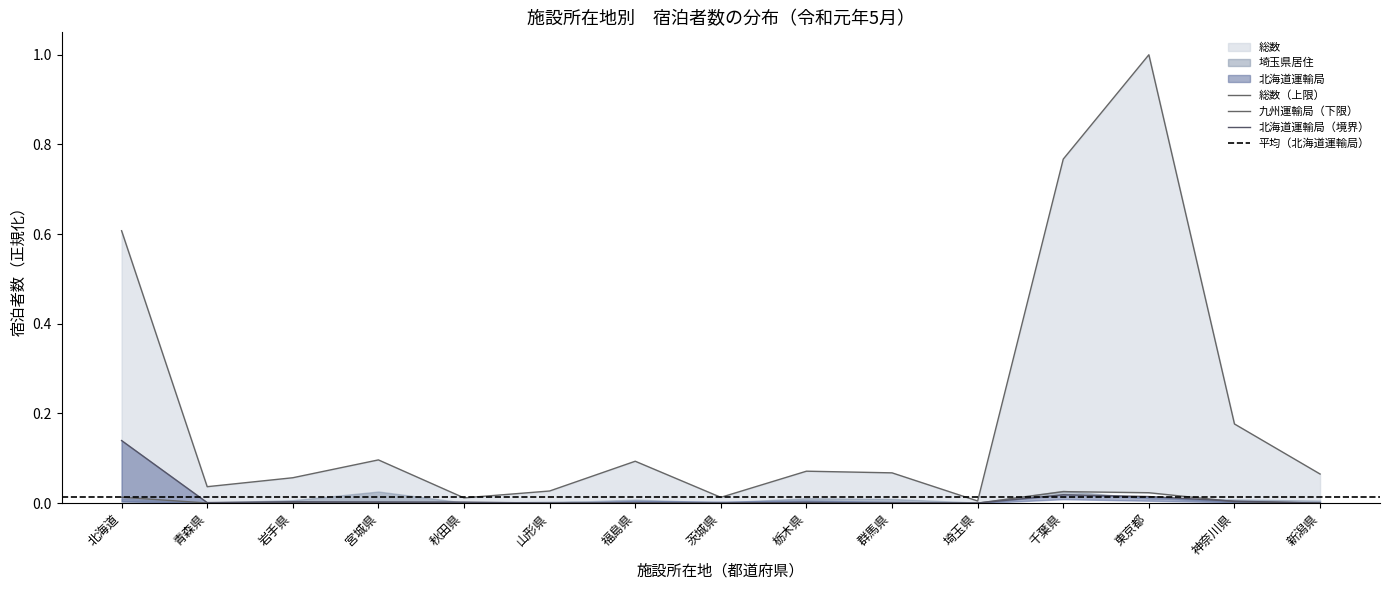

What is the greatest value displayed?

1.0